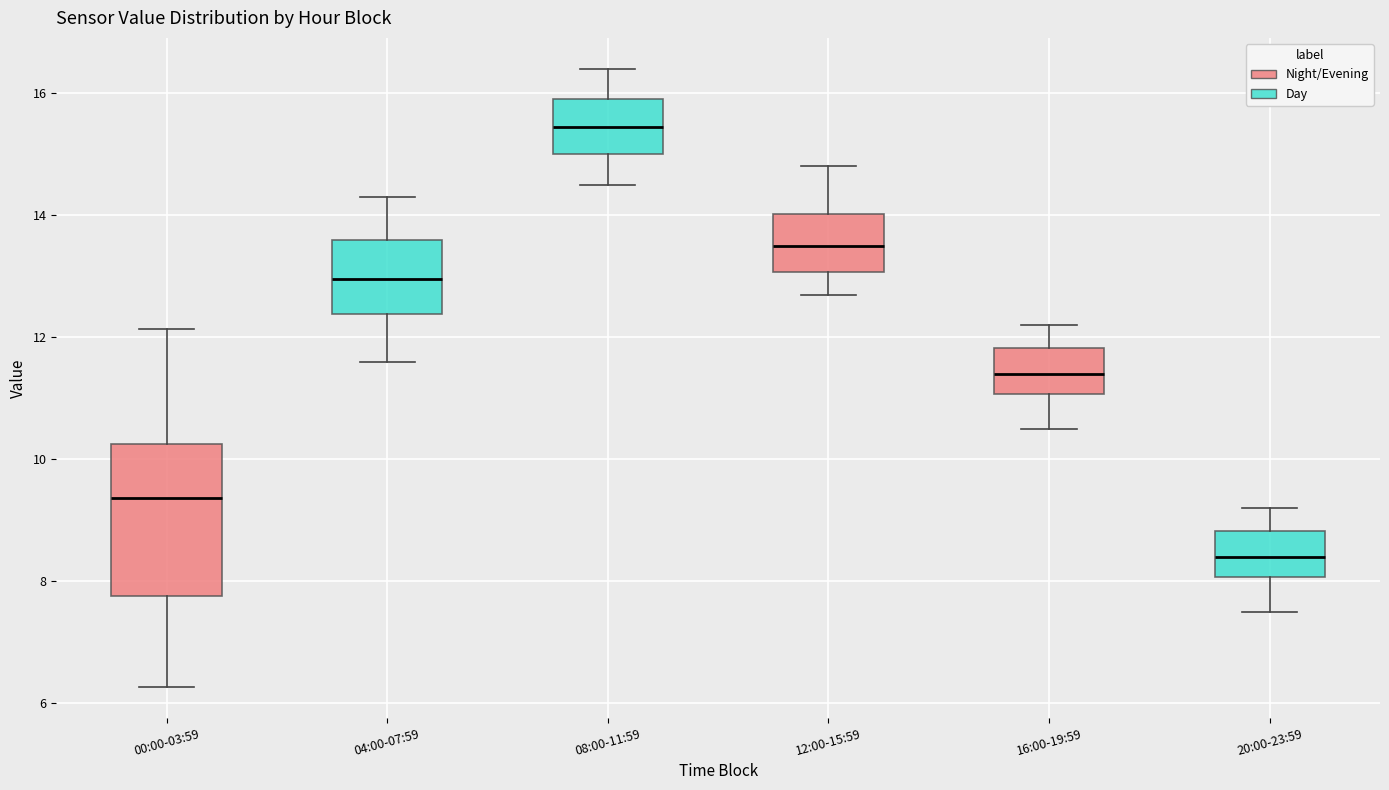

Where does the median line of the box for 00:00-03:59 sit on the y-axis? The values are not printed on the chart, so give them approximately, as read against the axis.

9.4